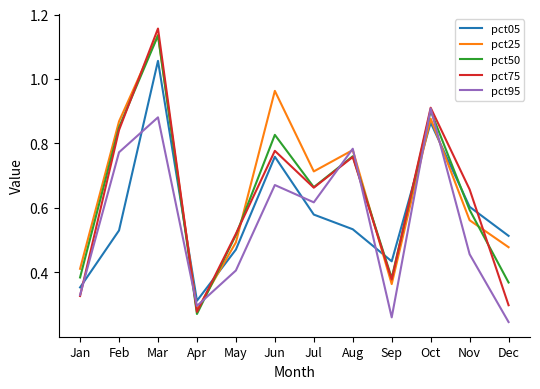

Where is pct75 nearest to the value 0?

Apr